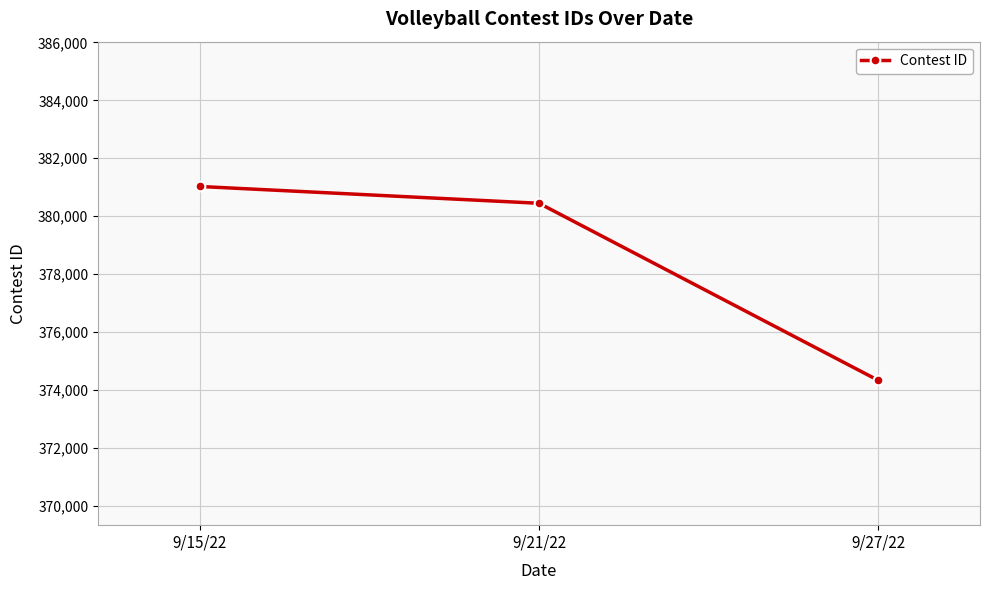

What is the value of the 3rd point from the left?

374332